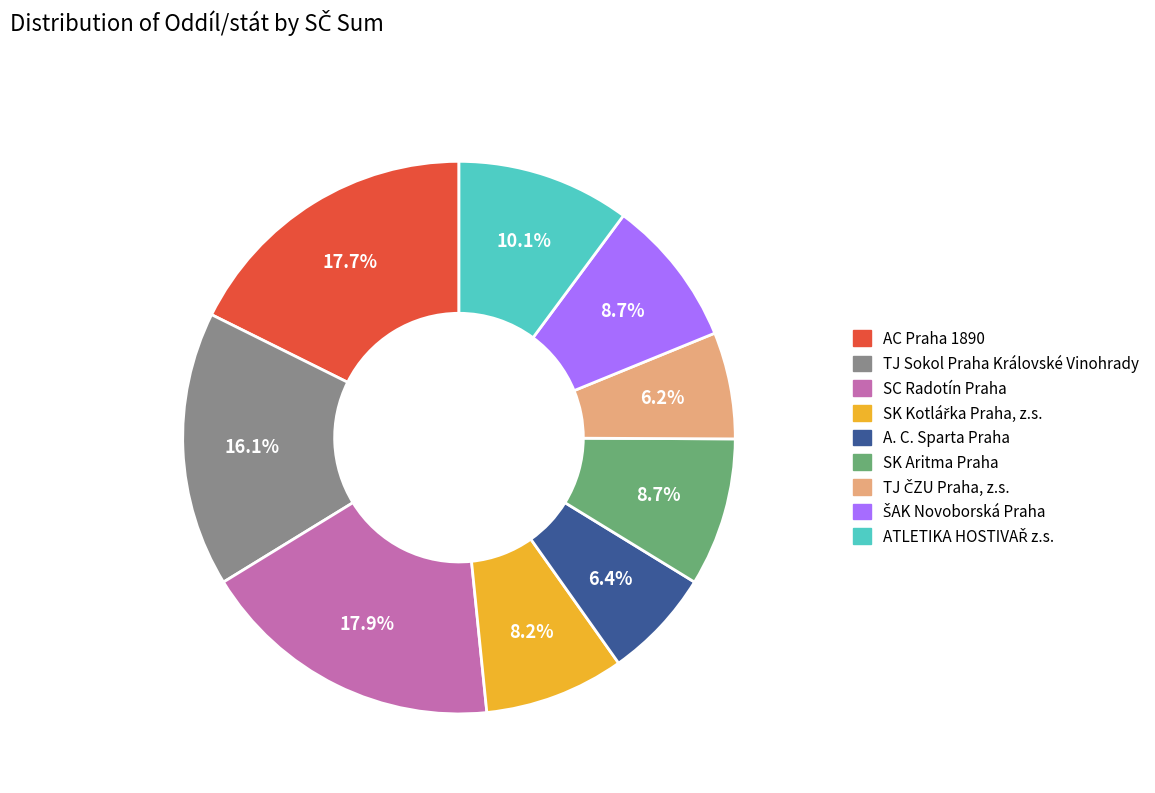

Count the number of slices in the pie.

9